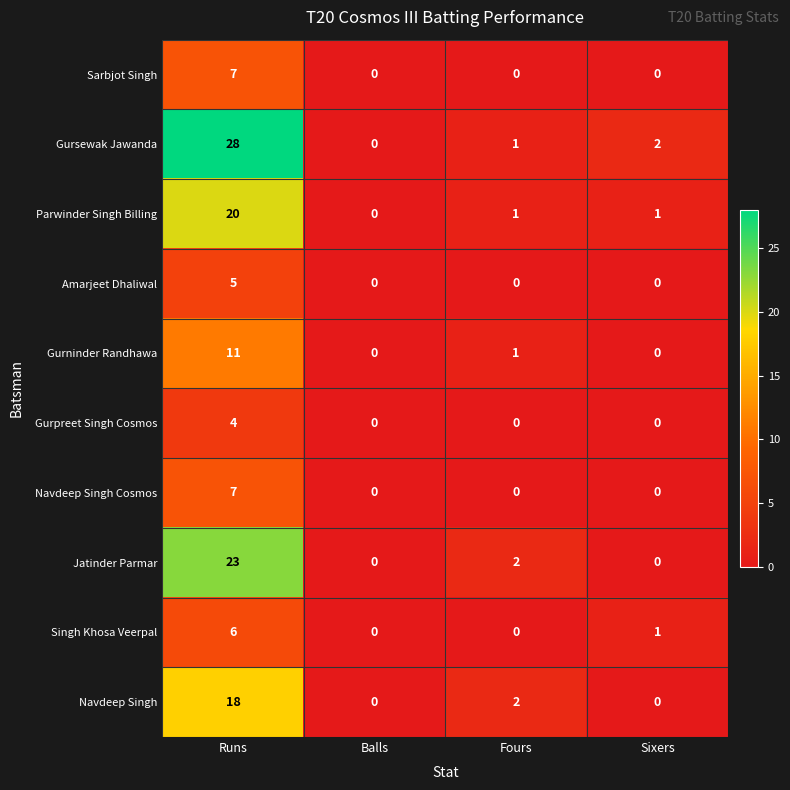

Where does the Gurninder Randhawa series first go above 1?

Runs